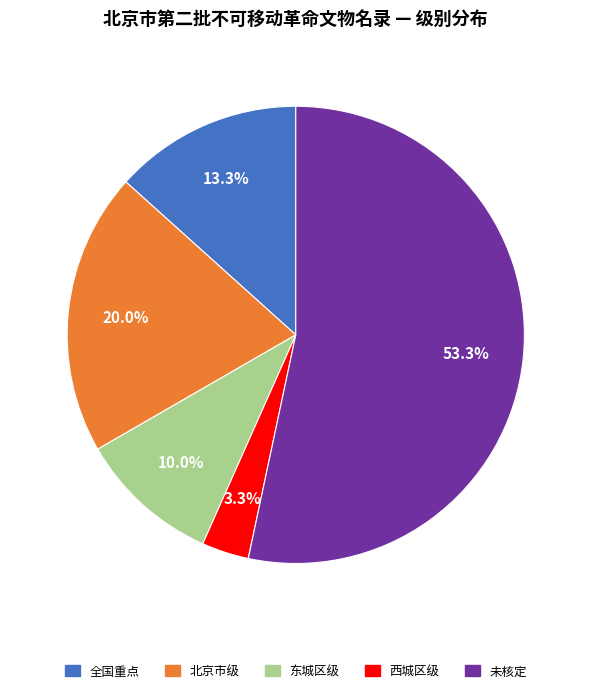

How many slices are in this pie chart?

5